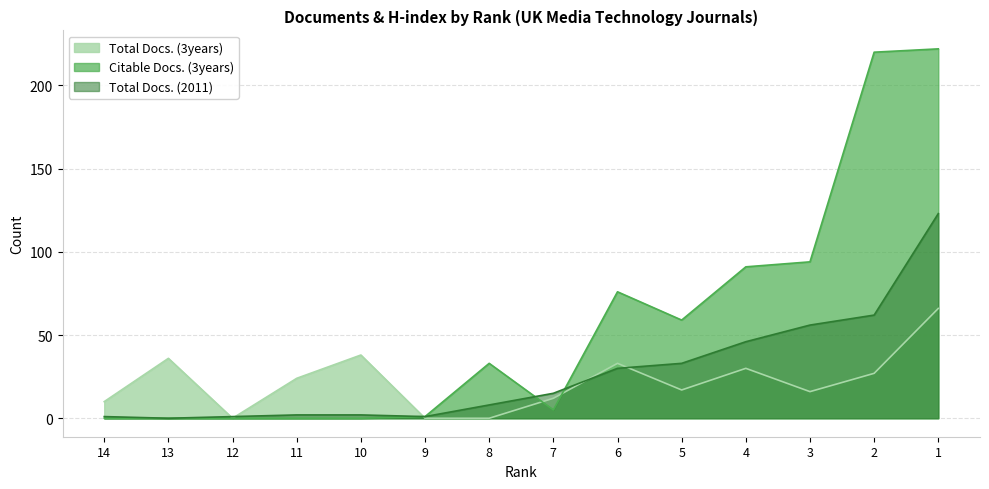

In Total Docs. (3years), how many points are lower than both neighbors (excluding endpoints)?

3